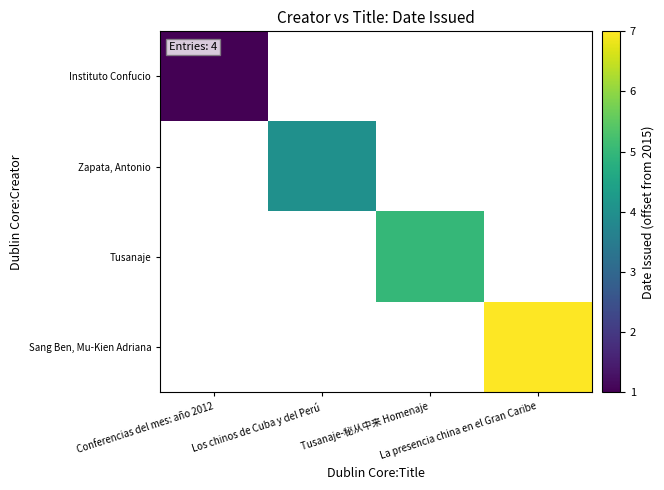

List the labels in order of Instituto Confucio value, smallest first.

Conferencias del mes: año 2012, Los chinos de Cuba y del Perú, Tusanaje-秘从中来 Homenaje, La presencia china en el Gran Caribe